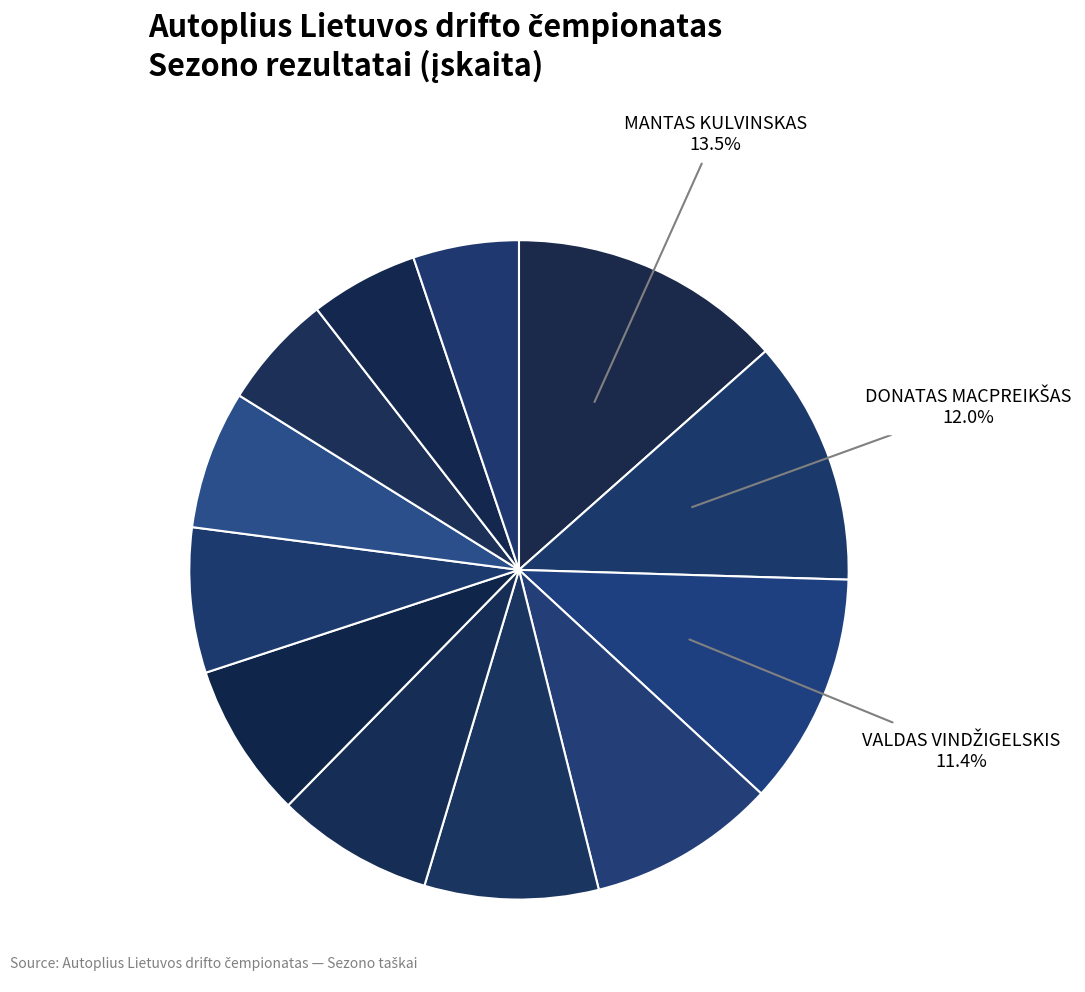

How many slices are in this pie chart?

12